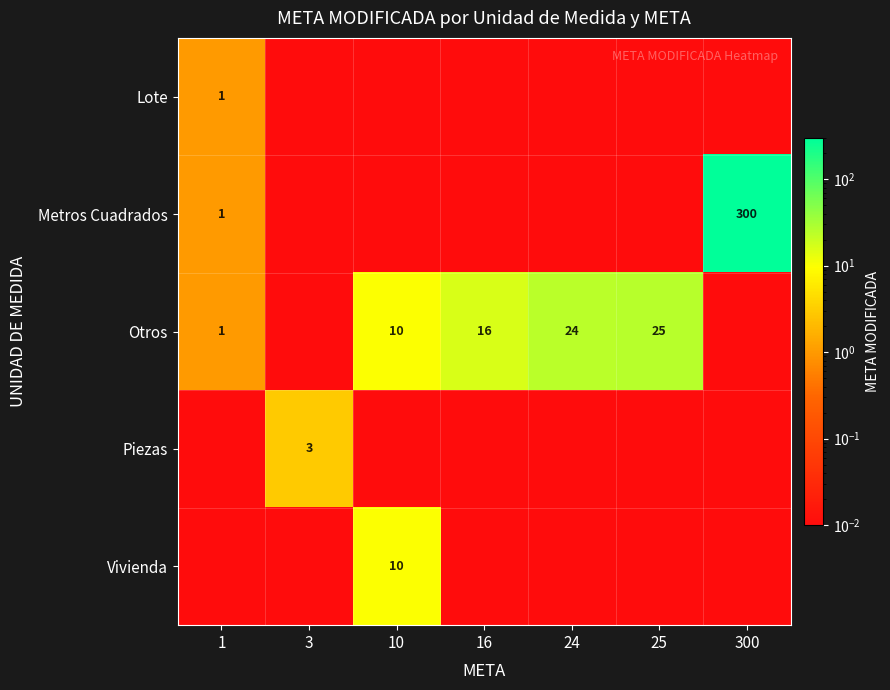

Which has a higher value, 10 or 16?

10